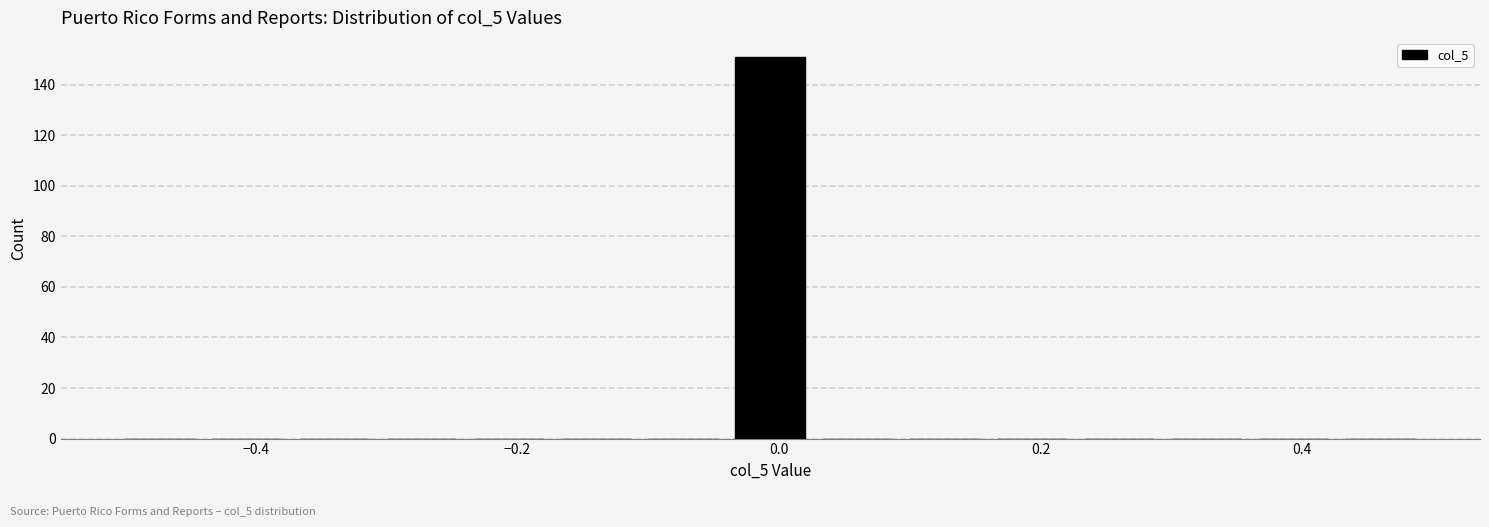

Read against the x-axis, roughly where is the centre of the tallest bar?

0.00